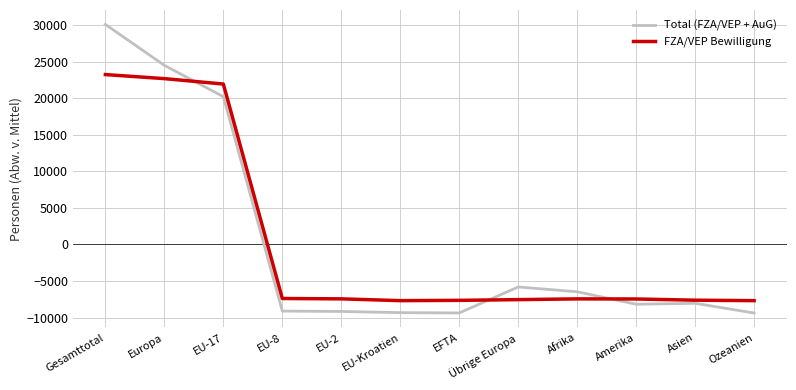

What is the total value across all series at EU-2?

-16593.2